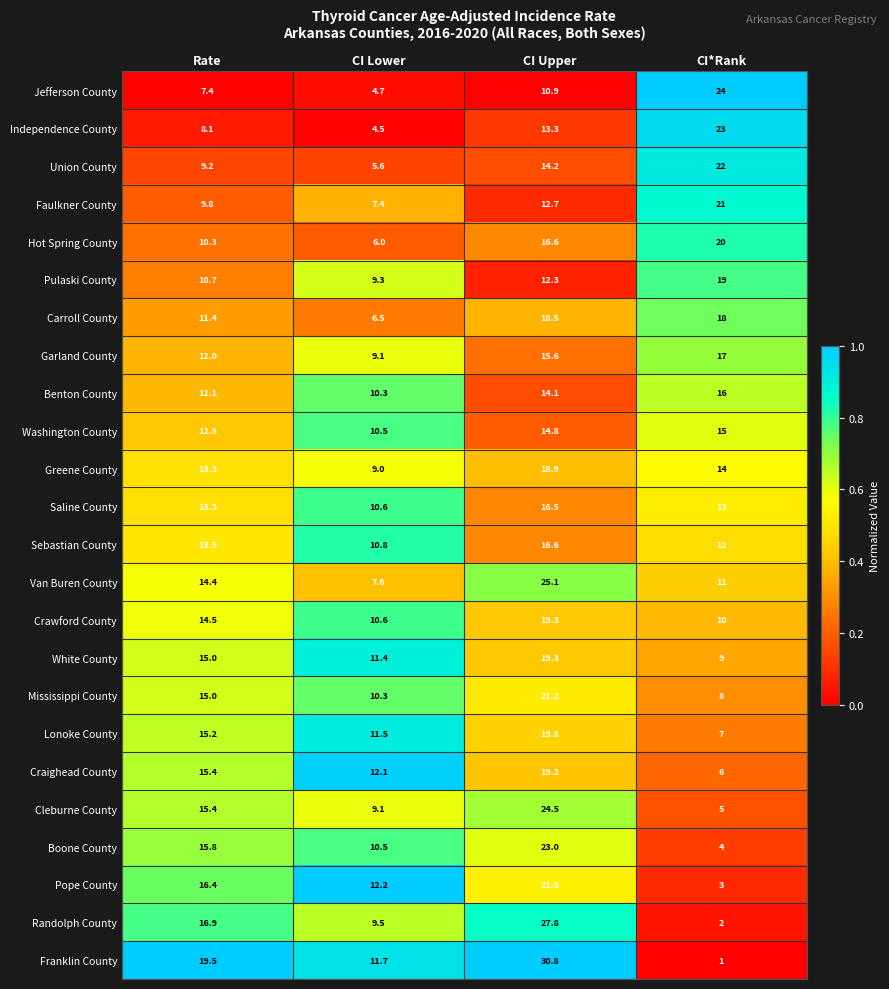

Which series has the largest total across all categories?

Franklin County